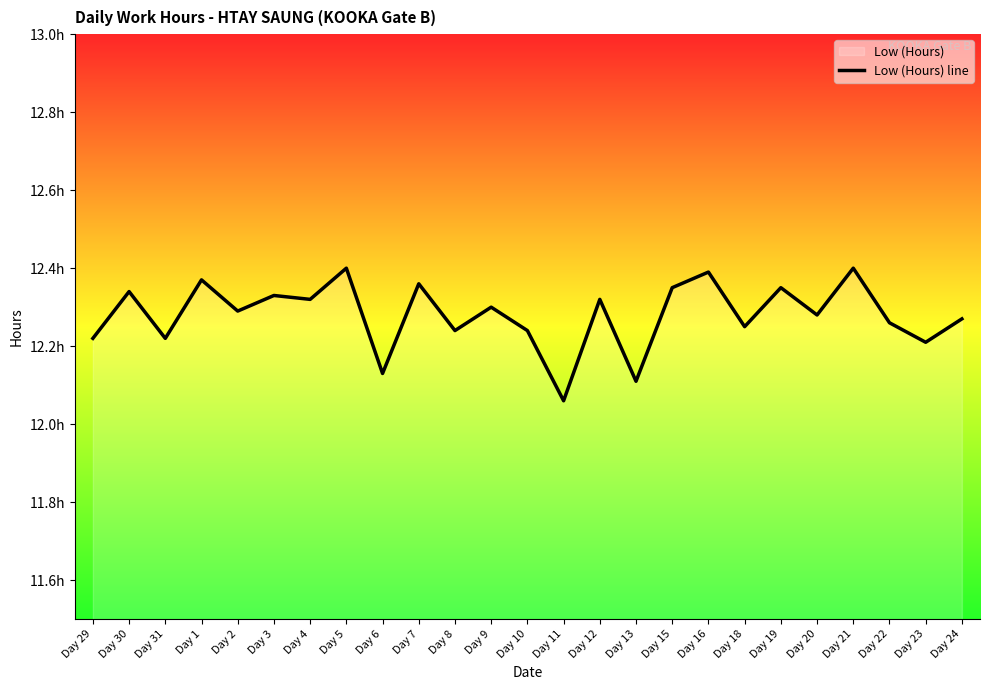

What position from the left is Day 9?

12